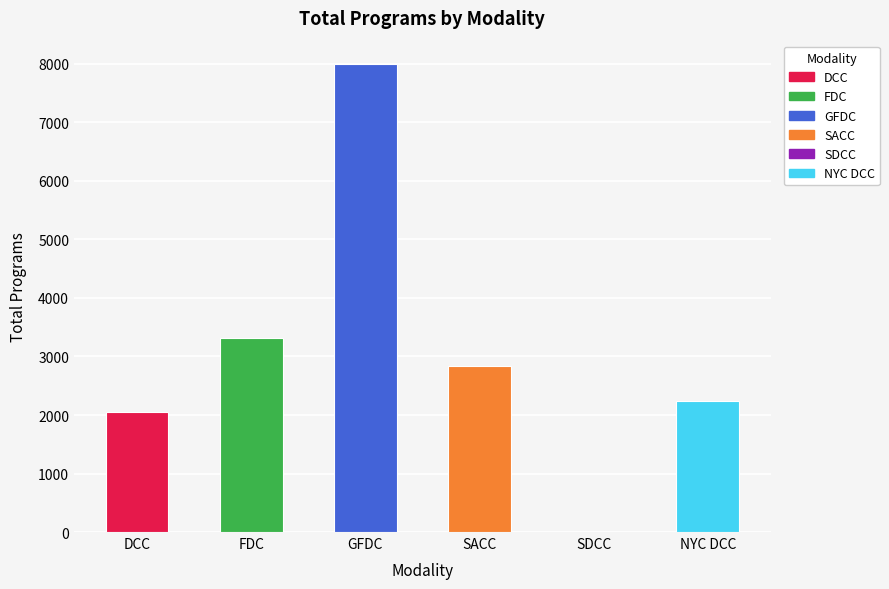

What value does the data have at NYC DCC, to the nearest 100?

2200